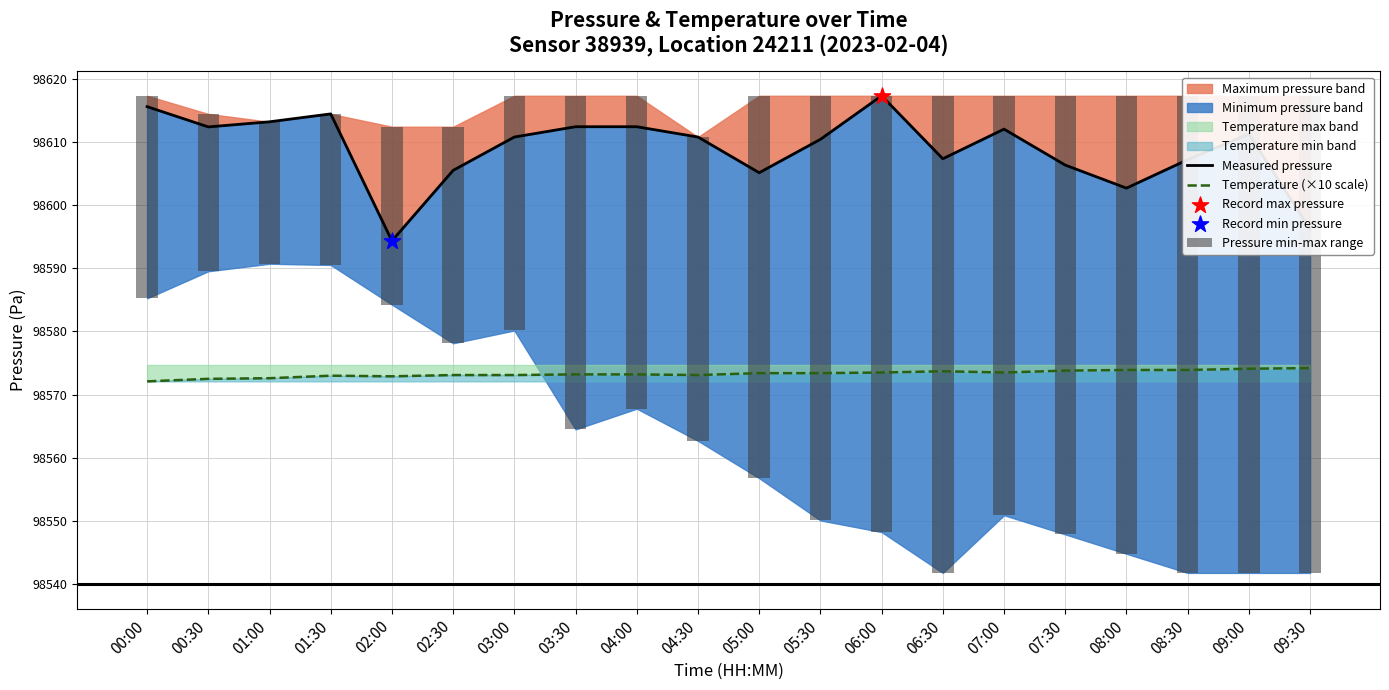

Which series has the widest spread of Y values?

Pressure min-max range